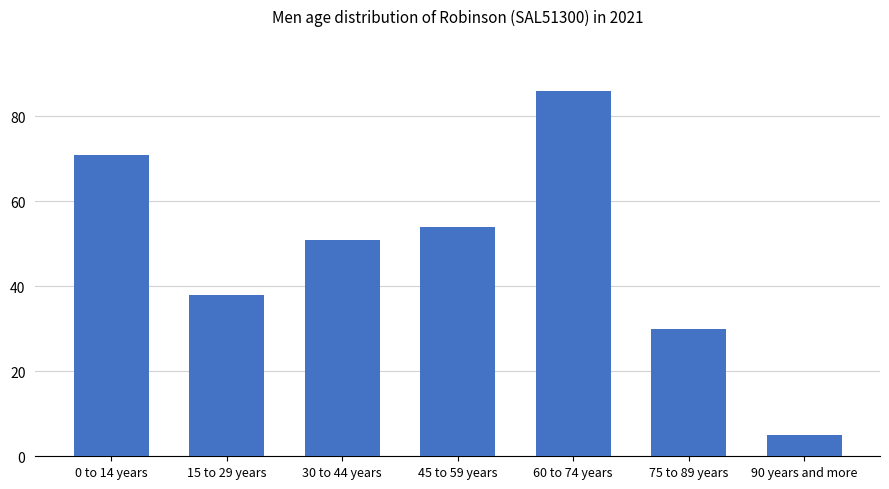

Reading right to left, list all the values displayed in this chart.

5	30	86	54	51	38	71